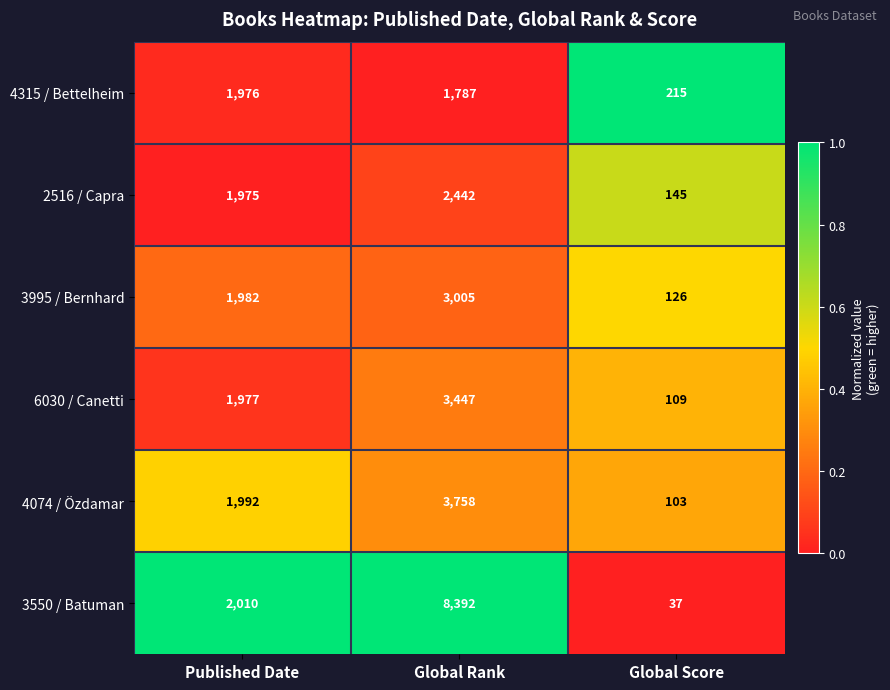

Reading right to left, list all the values displayed in this chart.

4315 / Bettelheim: Global Score=215	Global Rank=1787	Published Date=1976
2516 / Capra: Global Score=145	Global Rank=2442	Published Date=1975
3995 / Bernhard: Global Score=126	Global Rank=3005	Published Date=1982
6030 / Canetti: Global Score=109	Global Rank=3447	Published Date=1977
4074 / Özdamar: Global Score=103	Global Rank=3758	Published Date=1992
3550 / Batuman: Global Score=37	Global Rank=8392	Published Date=2010